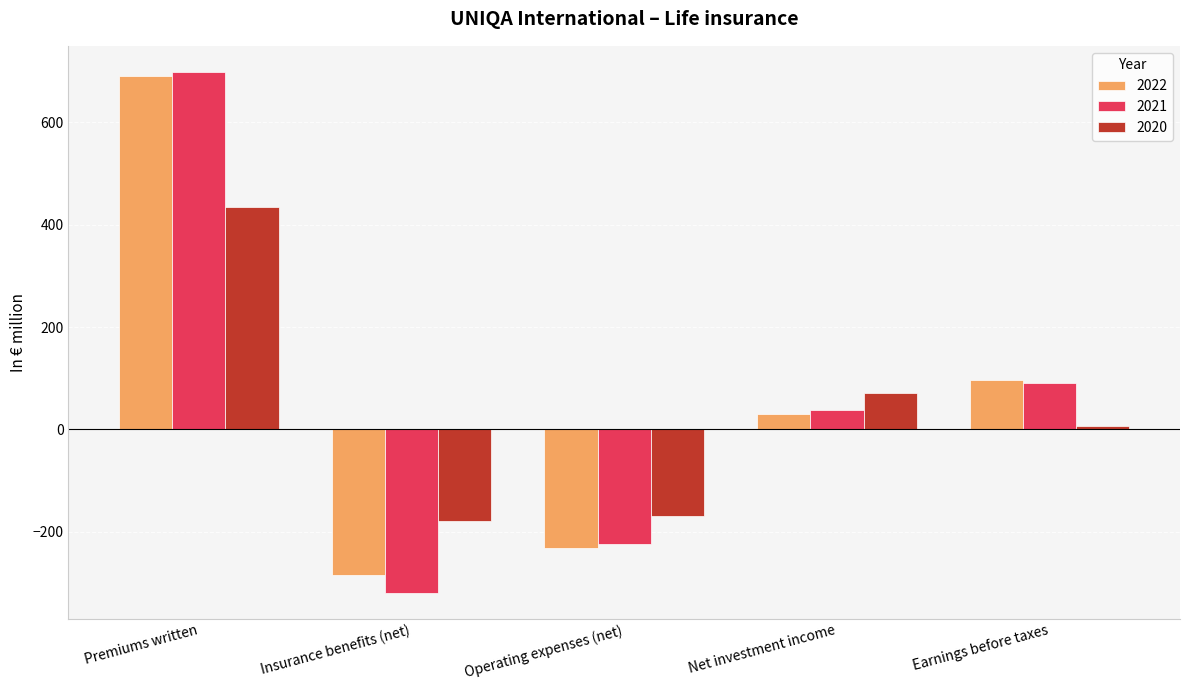

What is the highest value of the 2021 series?

698.6